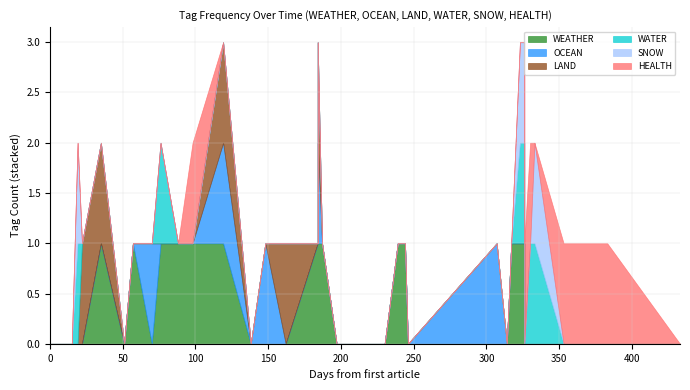

Which series ends up on top after the final intersection of WEATHER and SNOW?

SNOW